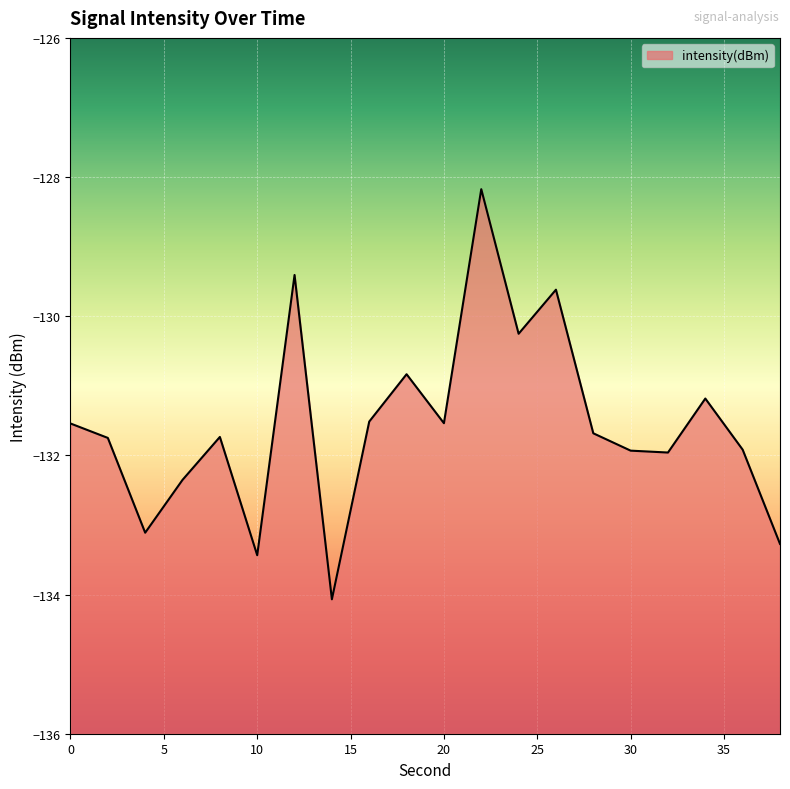

Rank the categories by value from lowest to highest.

14, 10, 38, 4, 6, 32, 30, 36, 2, 8, 28, 0, 20, 16, 34, 18, 24, 26, 12, 22